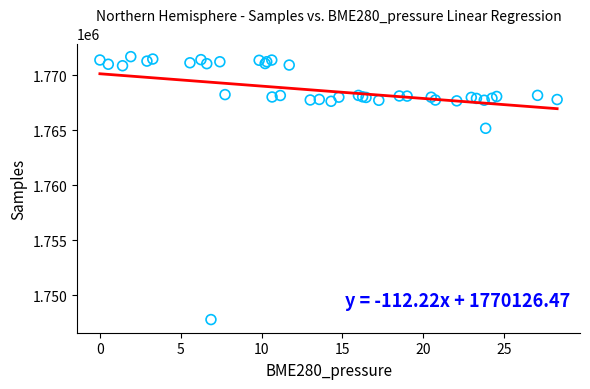

What Y value in the scatter plot is closest to 1759736?

1765172